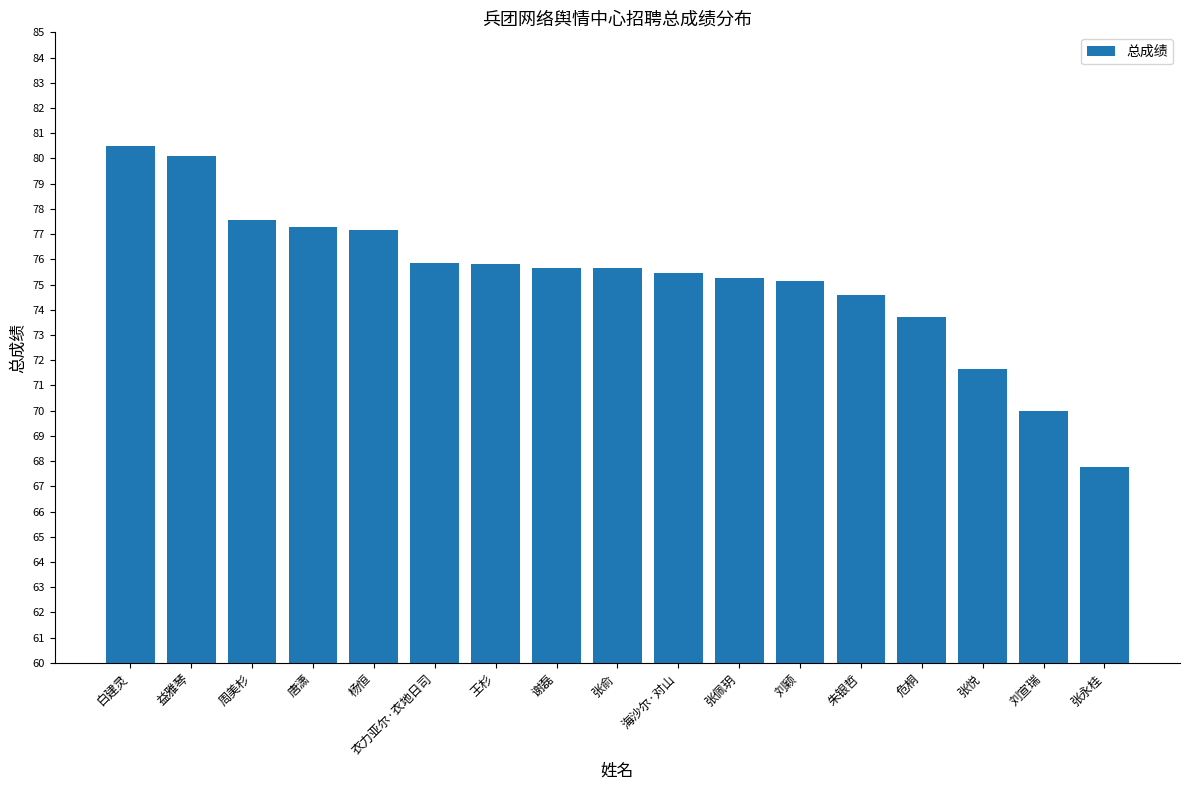

How many values are below 75?

5